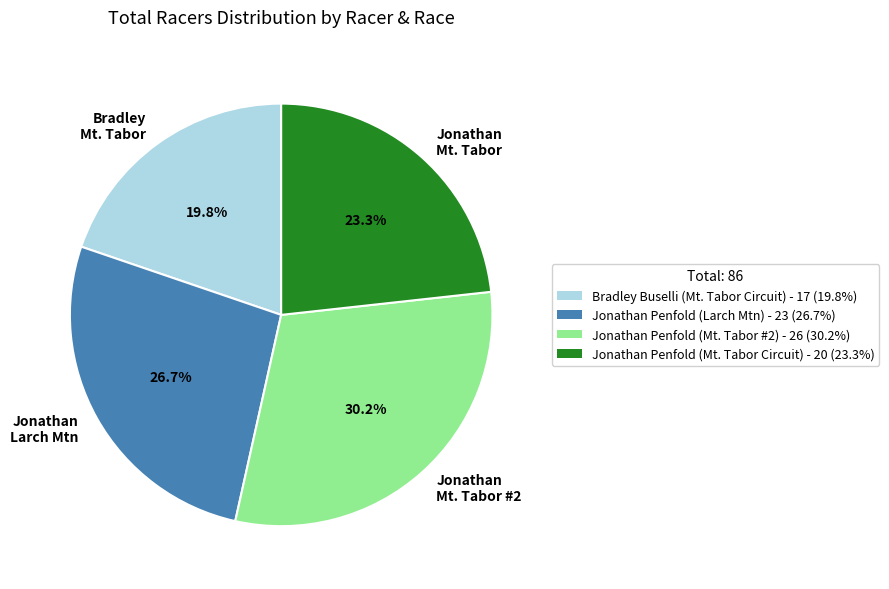

To the nearest percent, what is the difference between the largest and smallest slice percentages?

10%